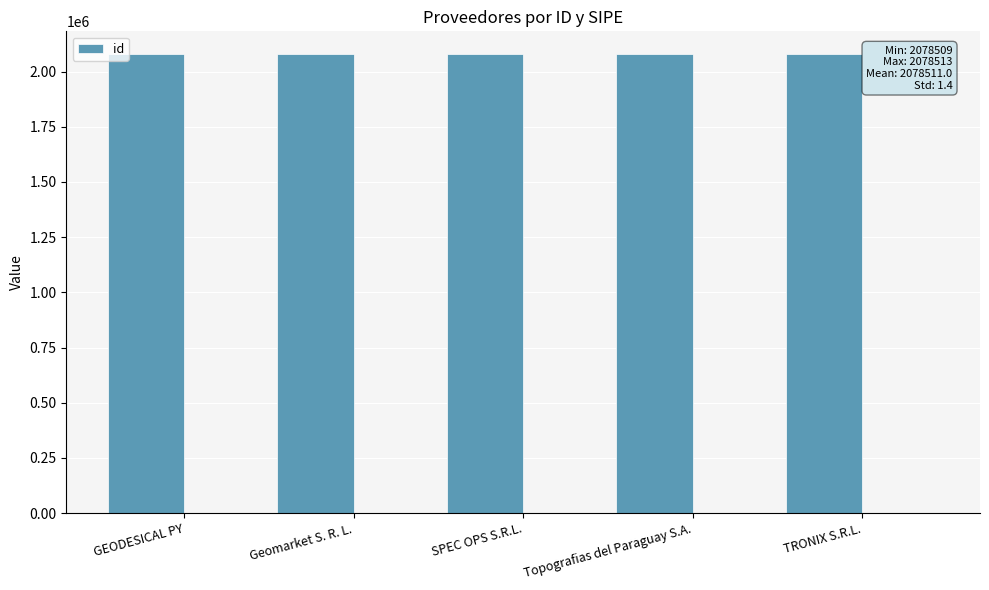

Read the value at SPEC OPS S.R.L..

2078509